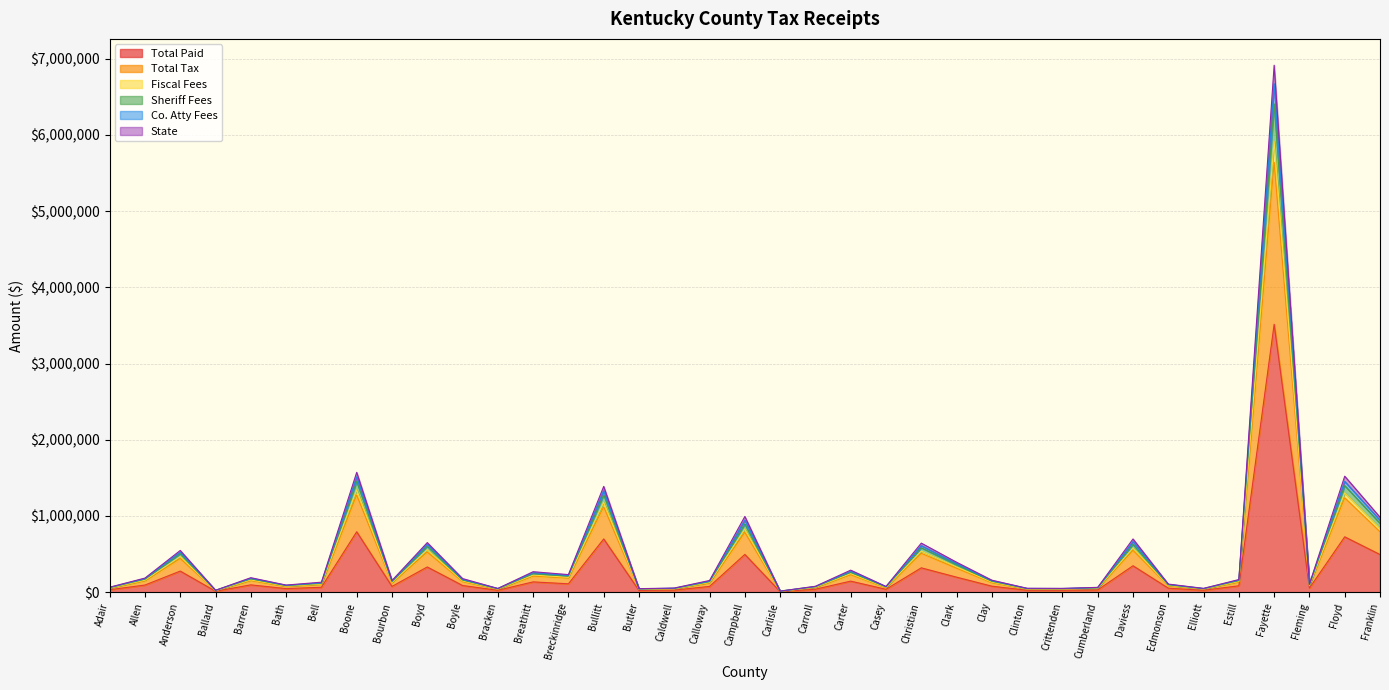

Is it true that Sheriff Fees equals 25907.7 at Clinton?

True